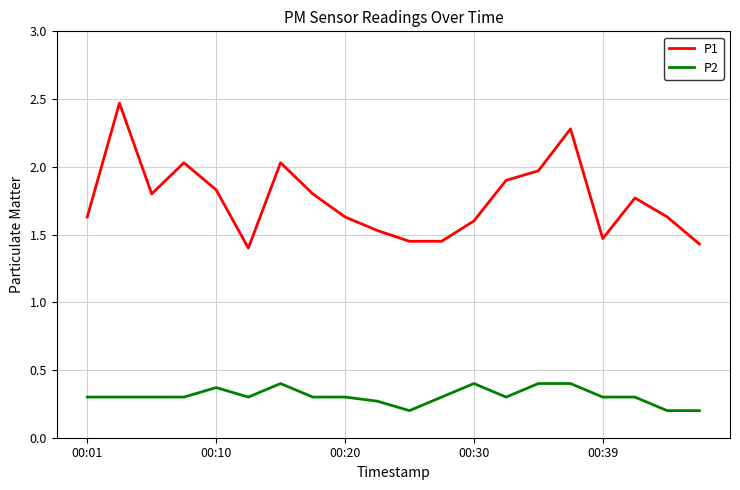

What is the difference between the maximum and minimum values in the P1 series?

1.1